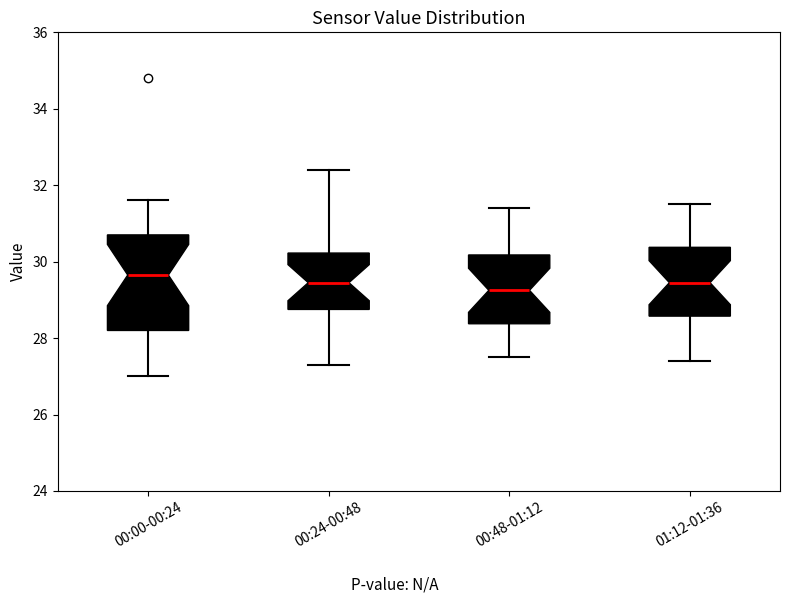

Which box is the tallest, from its lower edge to its upper edge?

00:00-00:24